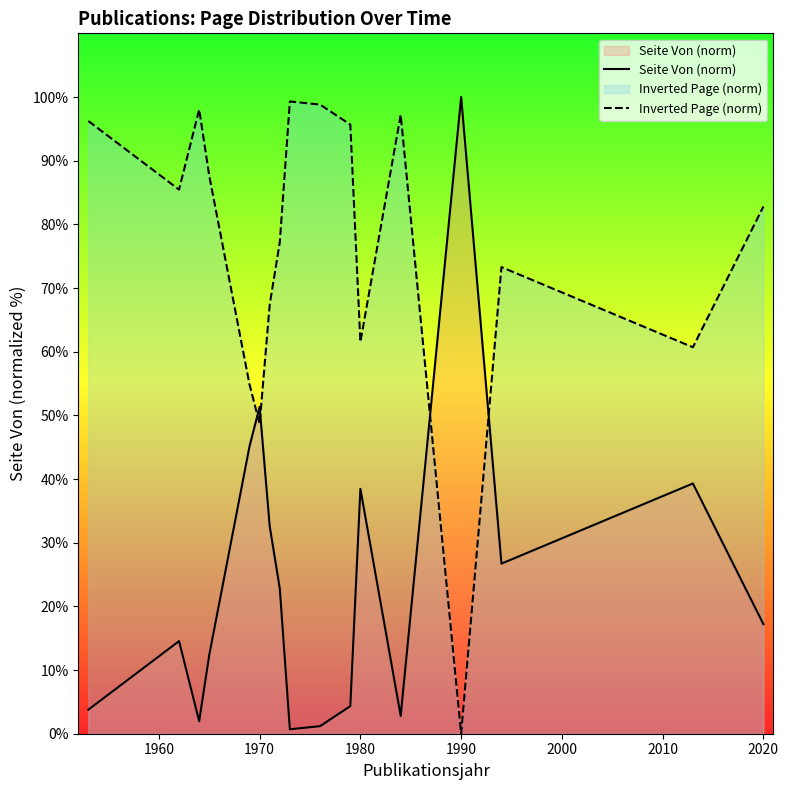

What are all the series names shown in the legend?

Seite Von (norm), Inverted Page (norm)